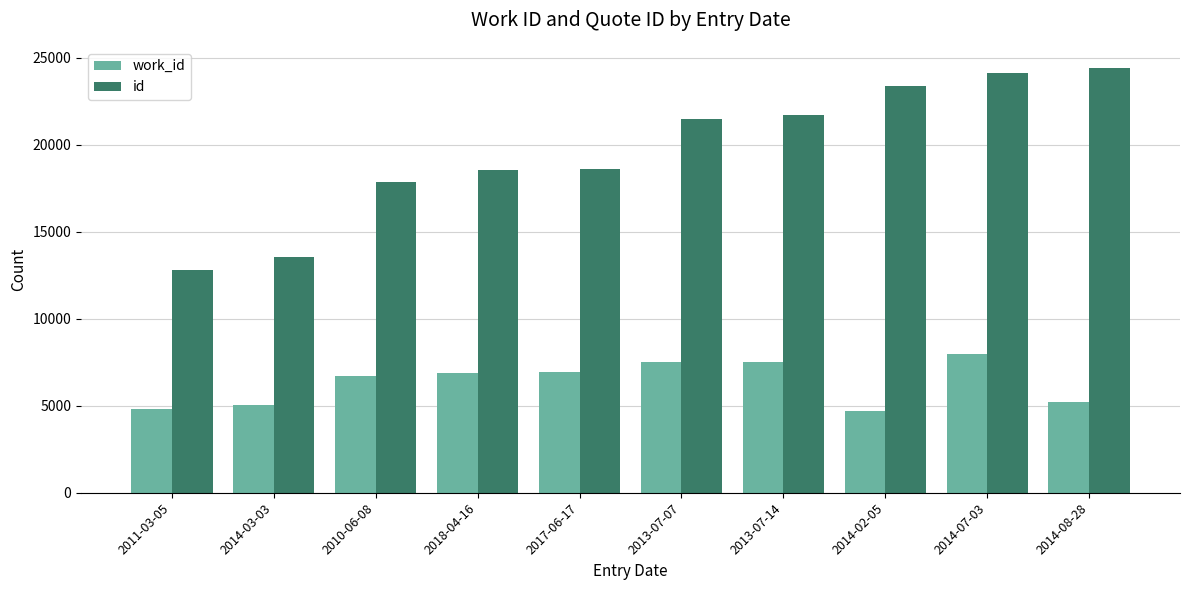

Is it true that id equals 39519 at 2014-02-05?

False